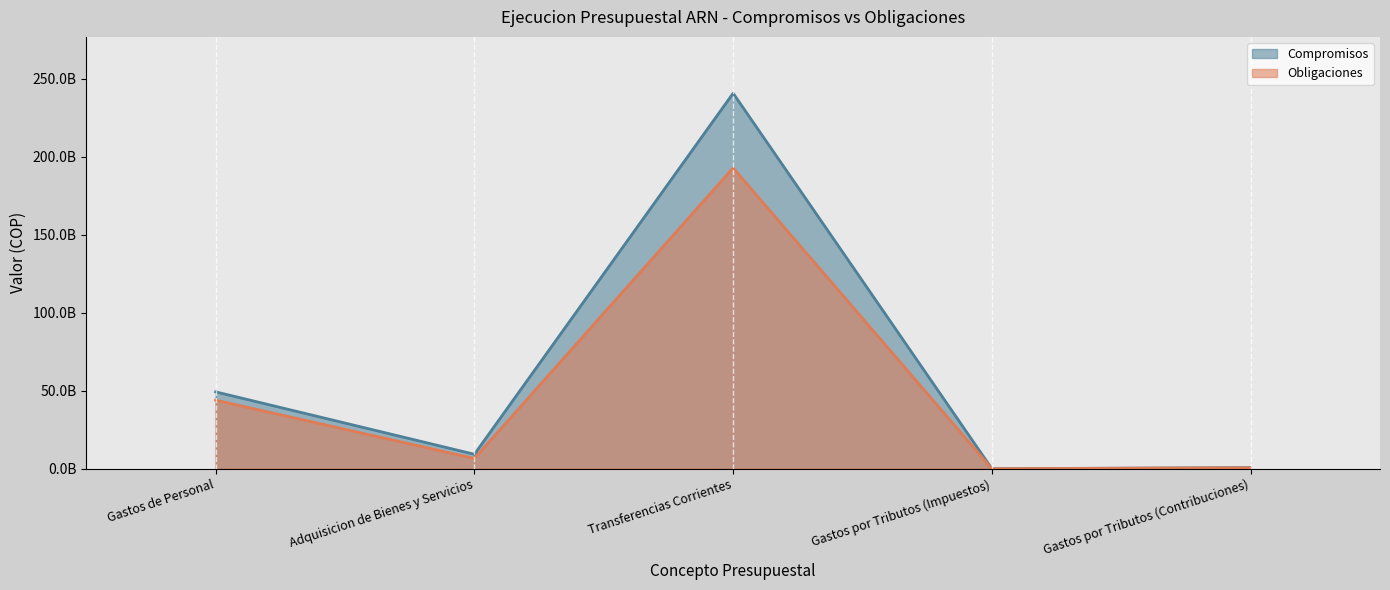

How many lines are shown in the chart?

2